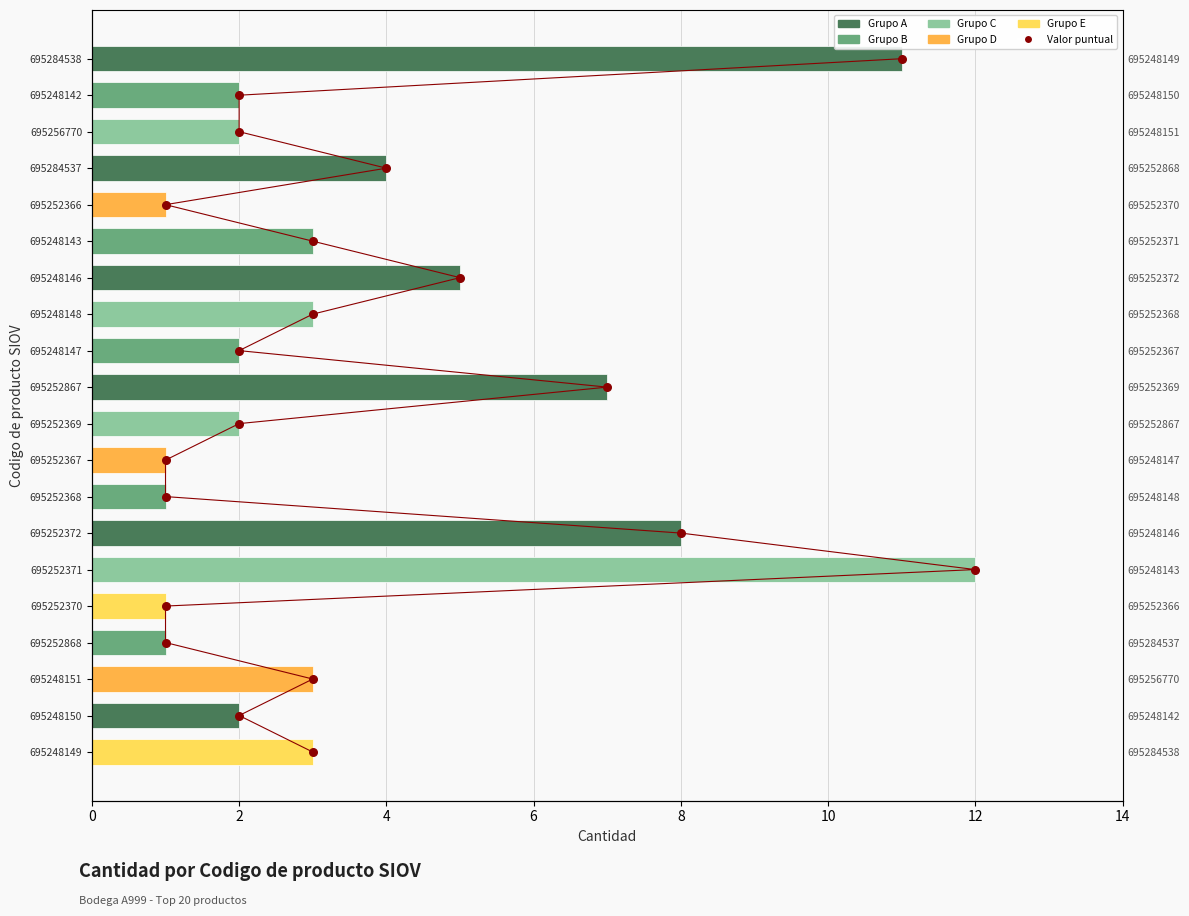

Which series reaches the minimum Y coordinate?

Valor puntual